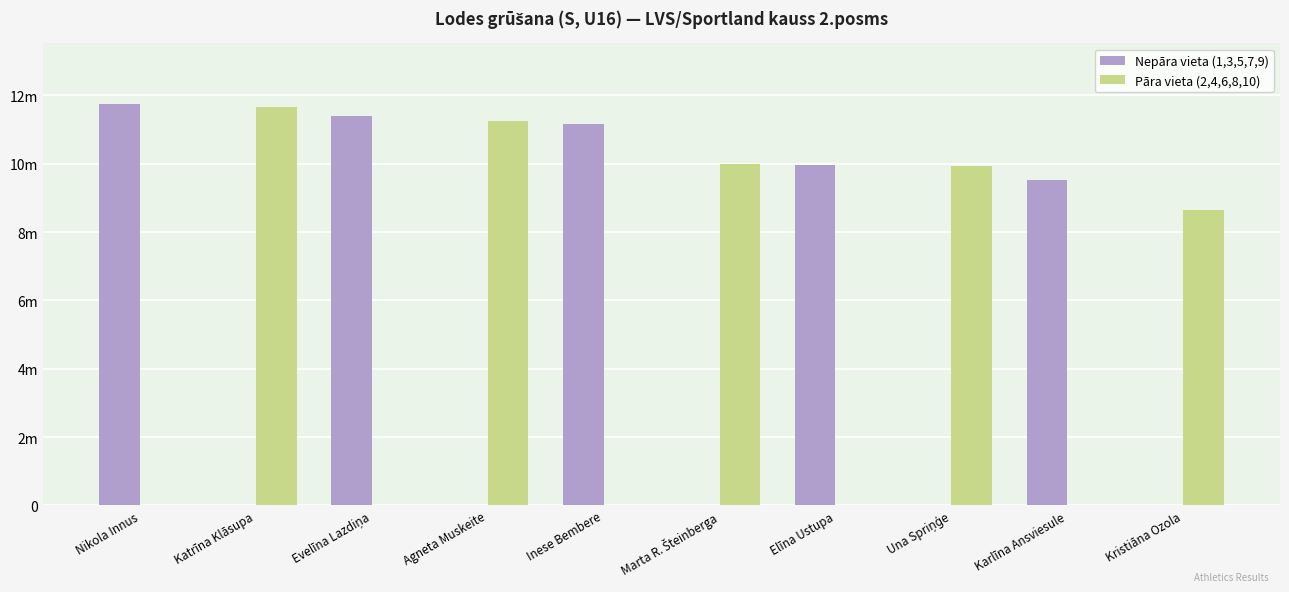

Are the bars horizontal?

No